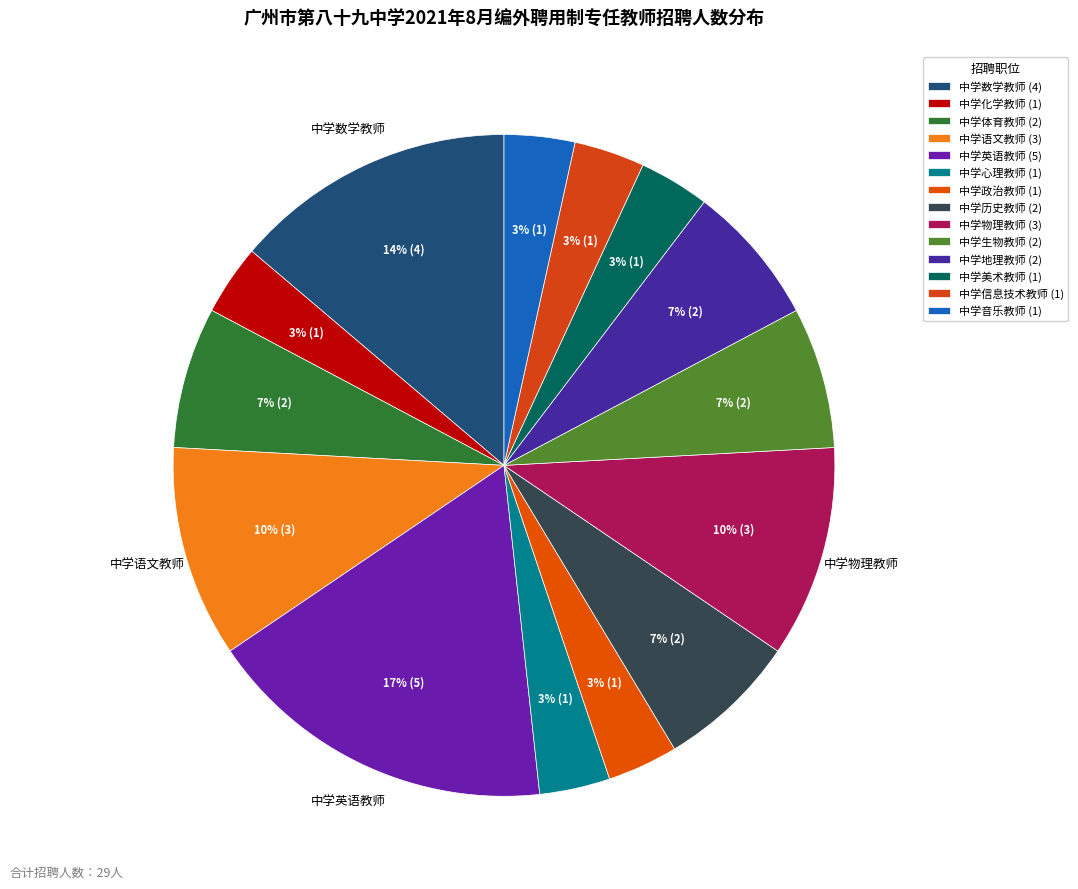

How many slices are in this pie chart?

14